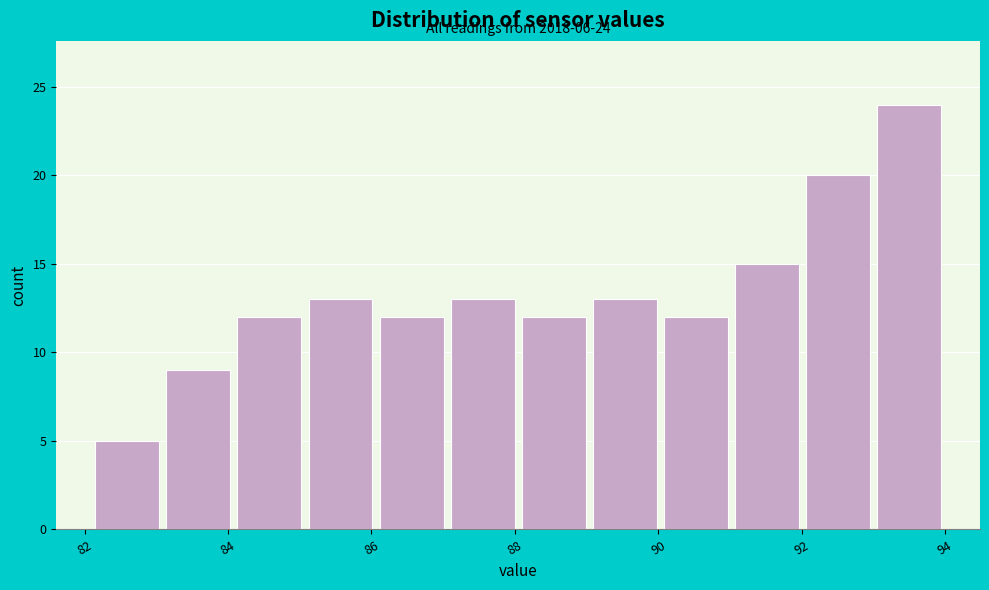

Which range on the x-axis has the tallest bar?

93.0 to 94.0